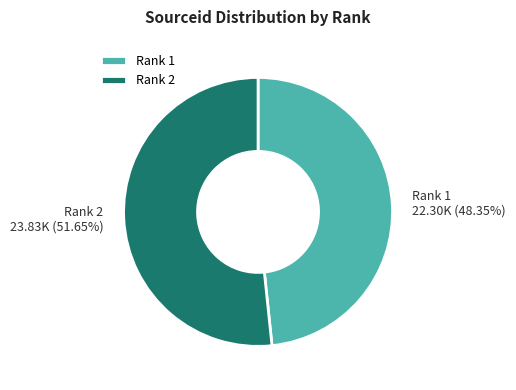

Rank the categories by value from lowest to highest.

Rank 1, Rank 2